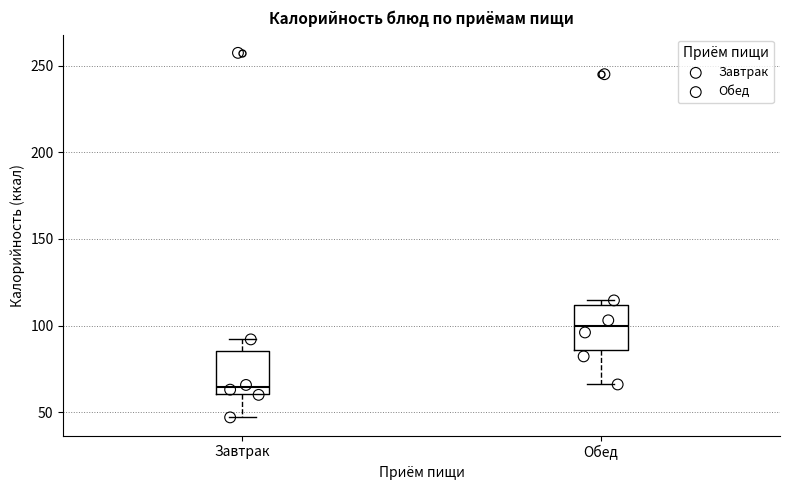

Reading left to right, transcribe this box plot: for each box, give where its median line is, the range the box spans, and where its two whiskers end, as read against the y-axis. The values are not printed on the chart, so give them approximately, as read against the axis.

Завтрак: median 65, box 60 to 85, whiskers 45 to 90
Обед: median 100, box 85 to 110, whiskers 65 to 115